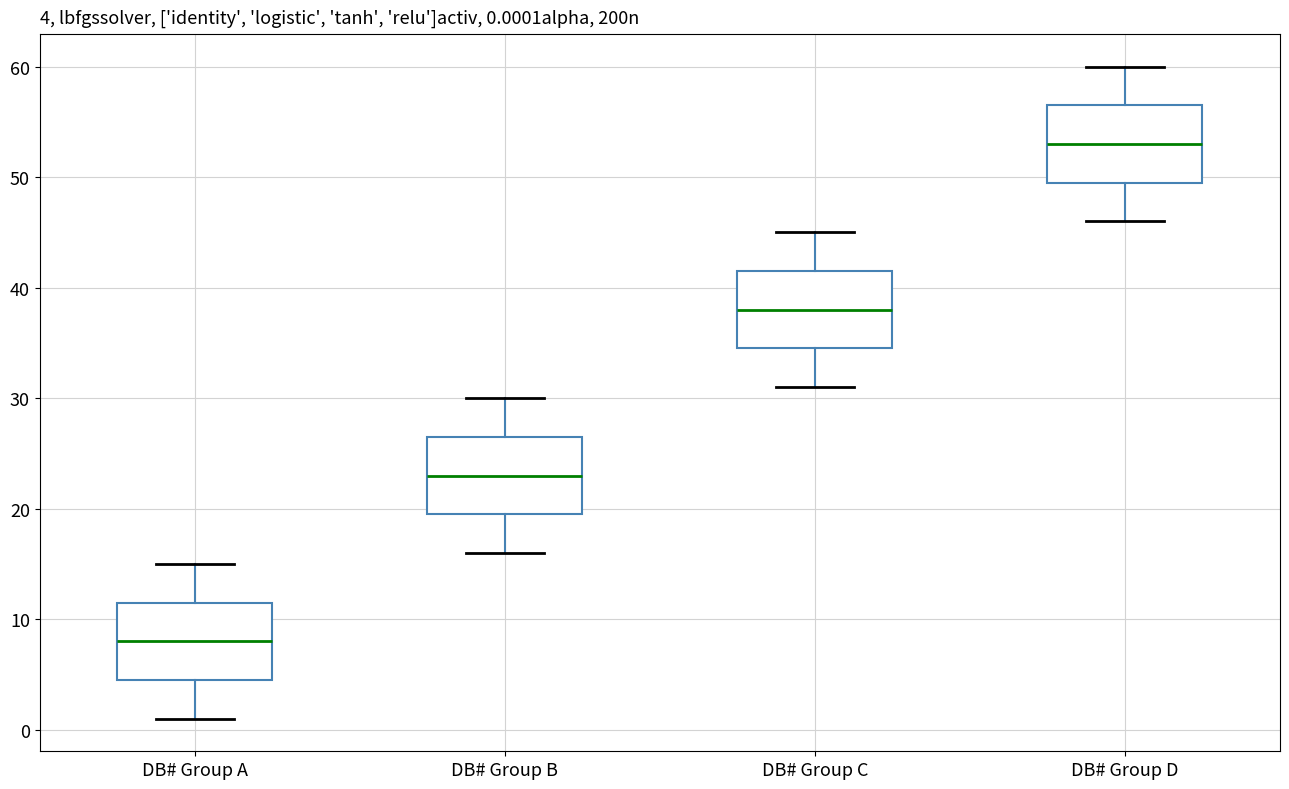

Which box's median line is the lowest?

DB# Group A